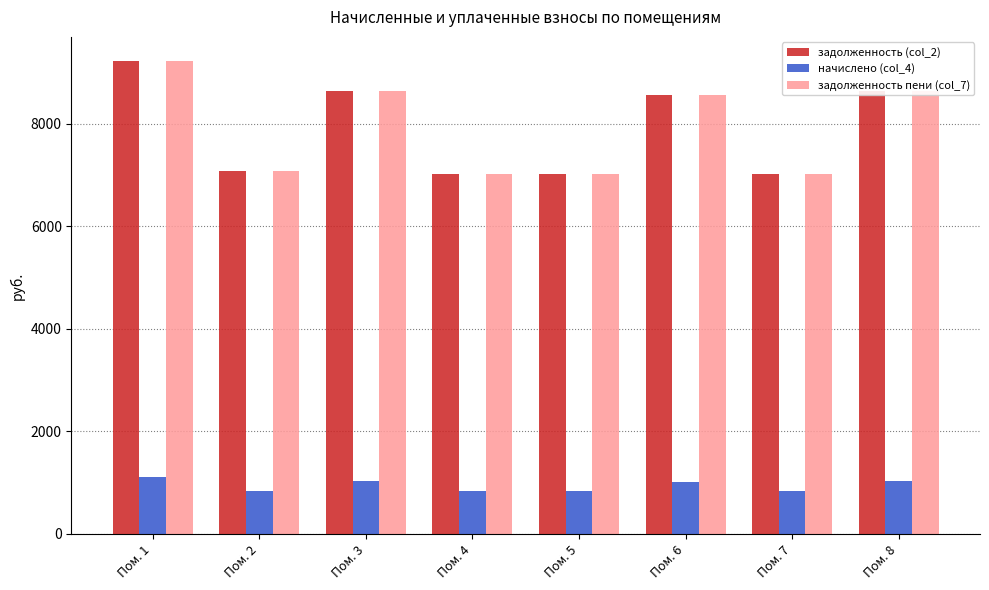

What is the difference between the highest and lowest values at Пом. 8?

7604.2